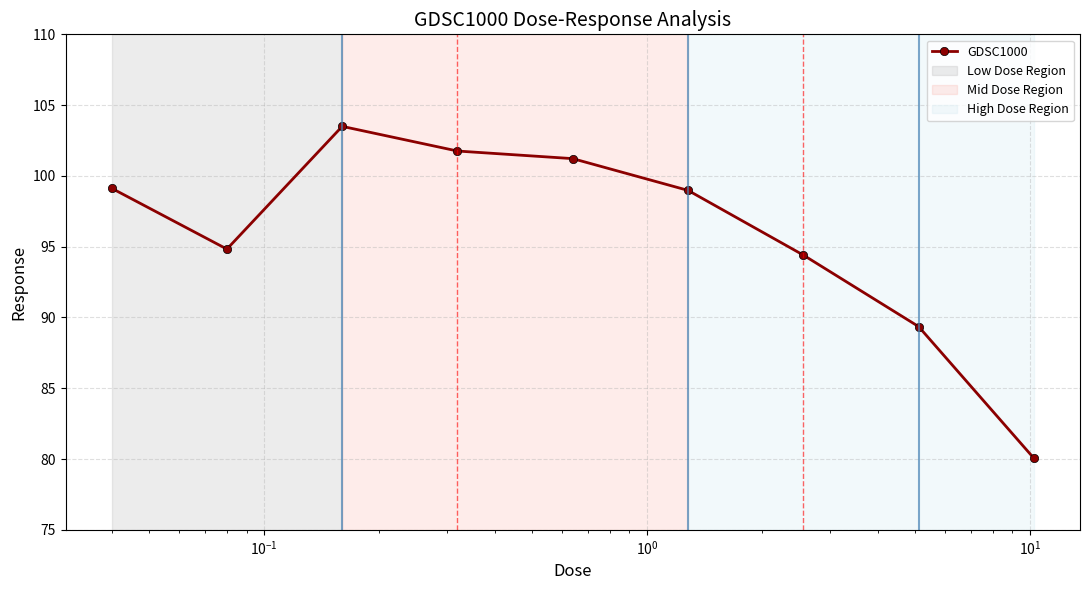

True or false: there are more than 2 points higher than both neighbors.

False